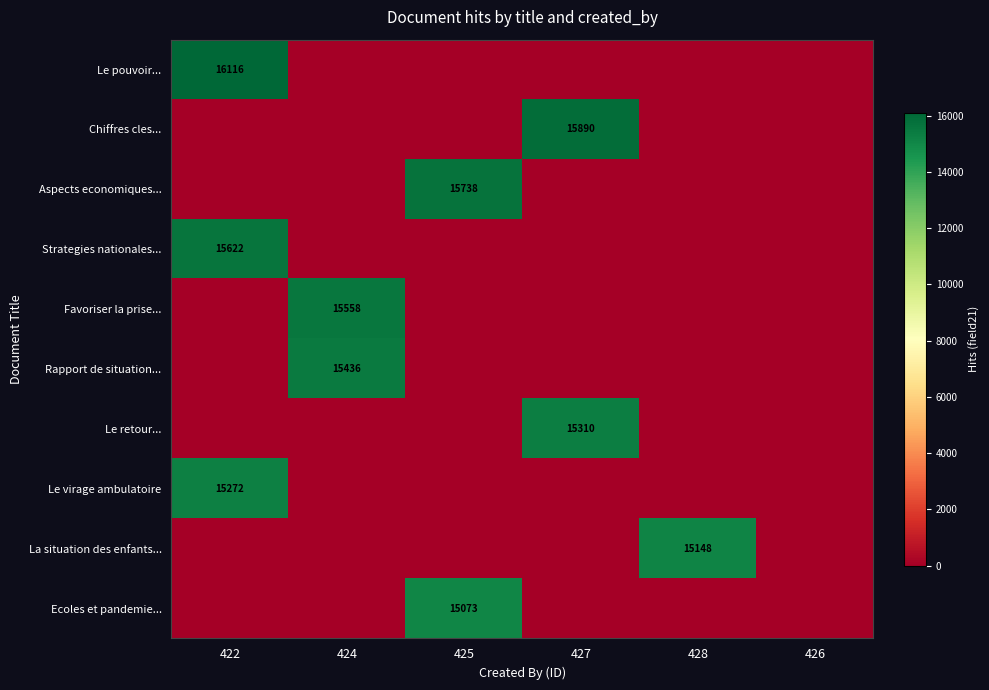

True or false: Le virage ambulatoire has a value of 15272 at 422.

True